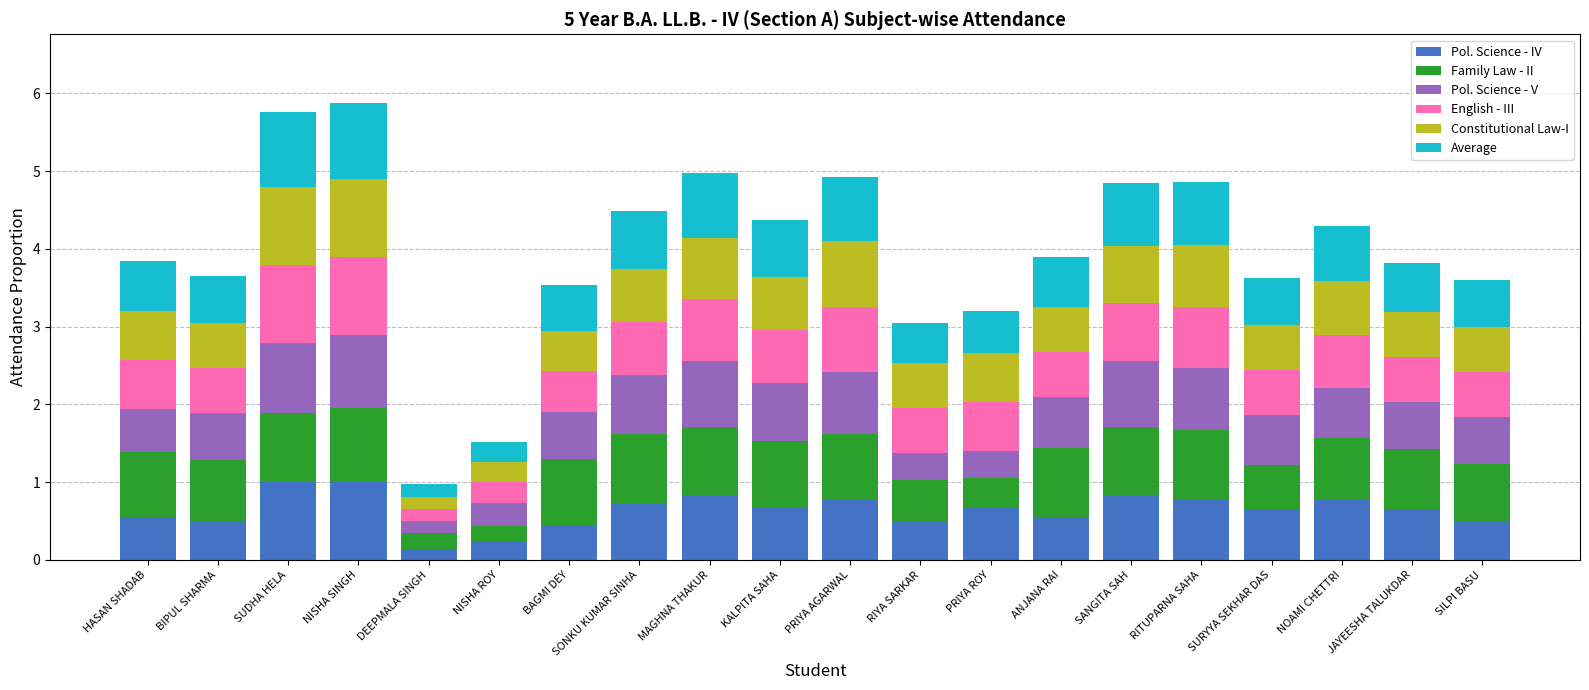

How many data points does each series have?

20